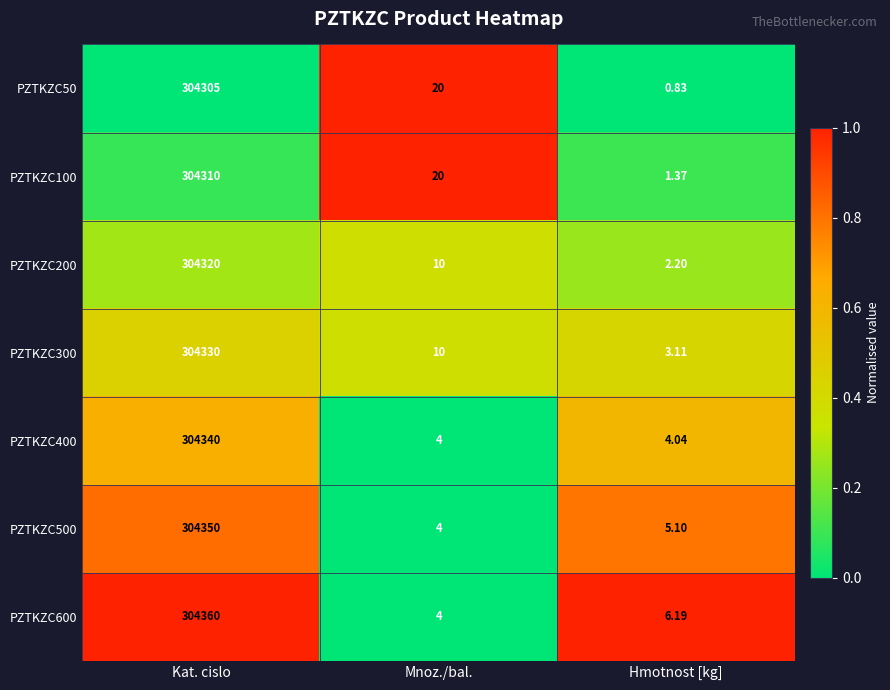

Rank the categories by PZTKZC400 value from highest to lowest.

Kat. cislo, Hmotnost [kg], Mnoz./bal.